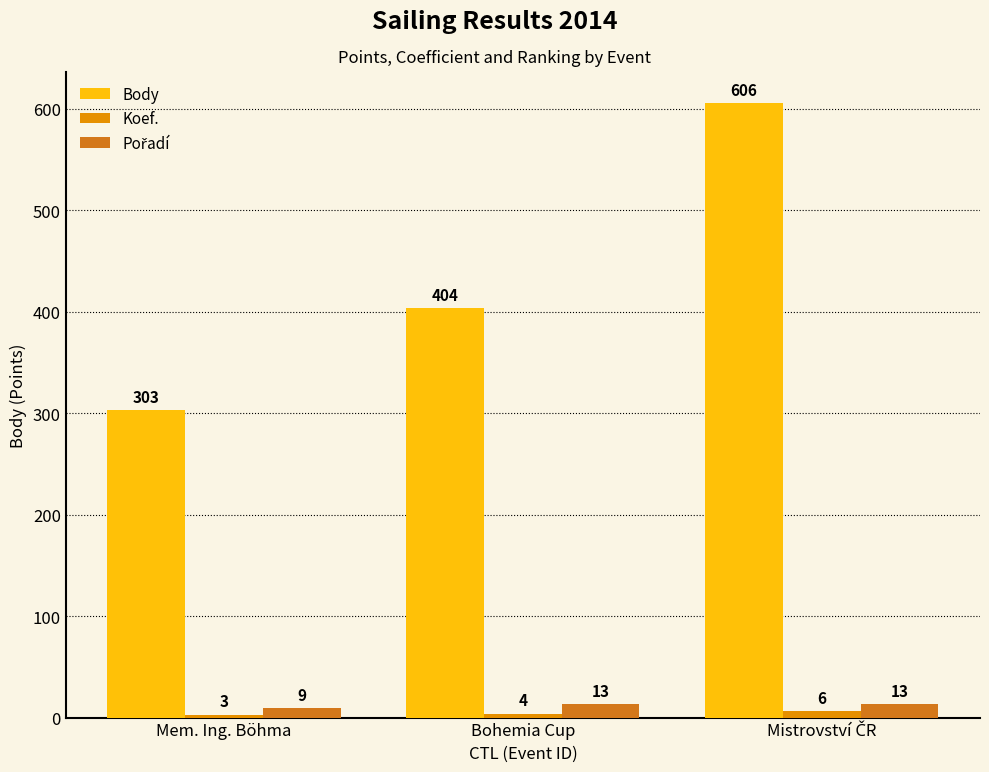

How many groups of bars are there?

3